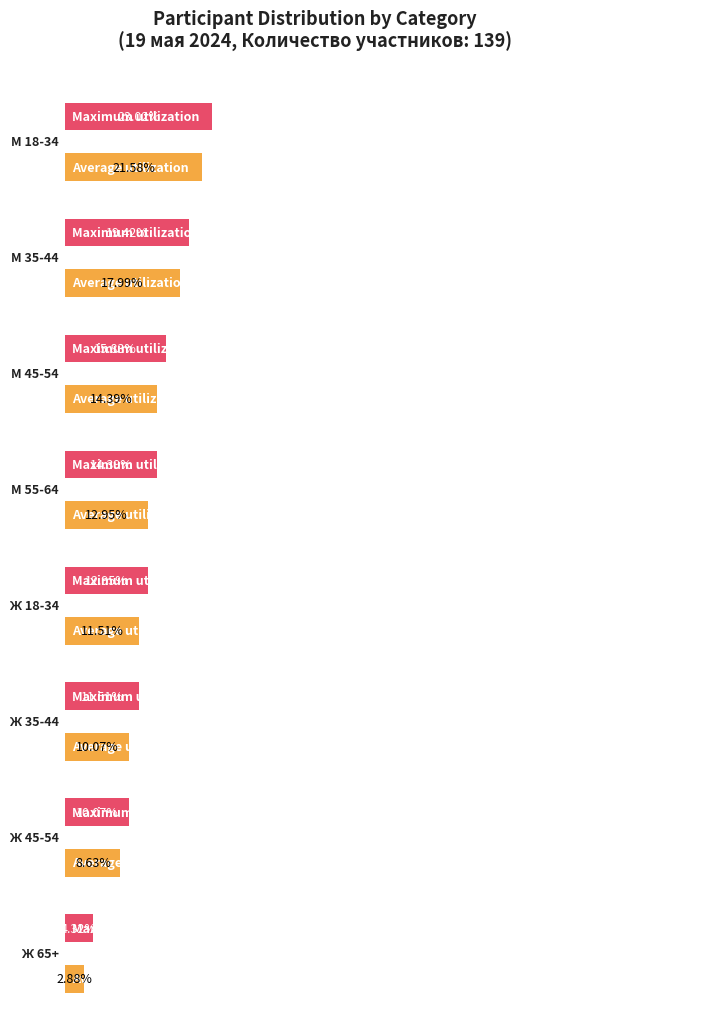

Which series changed the most between 3 and 4?

Average utilization